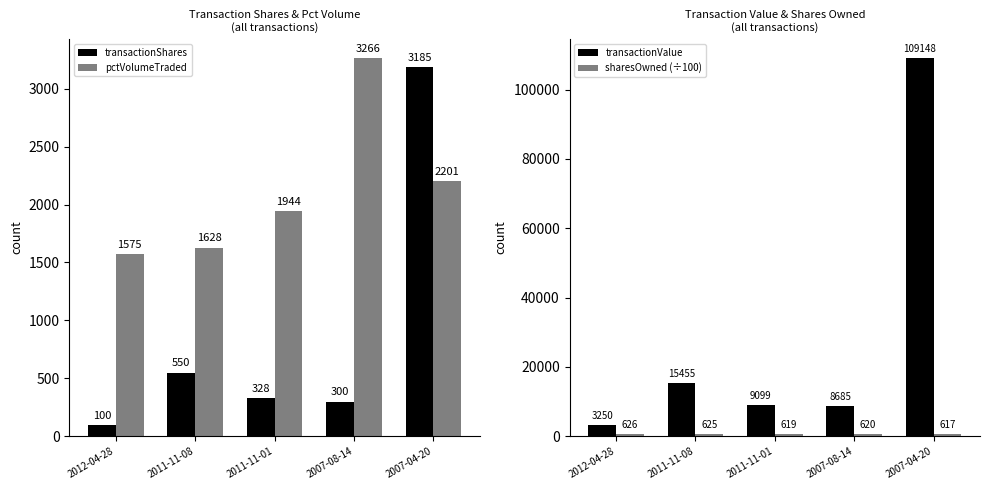

Which label corresponds to the smallest value in the chart?

2012-04-28